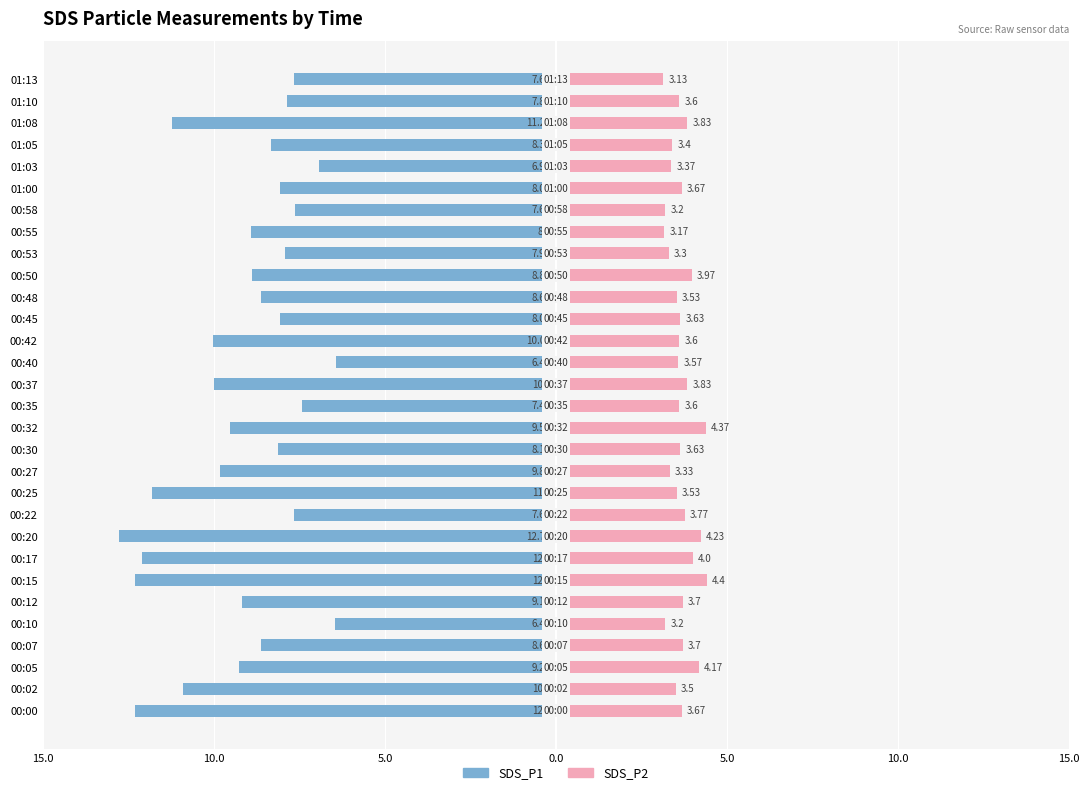

The value of SDS_P2 at 01:08 is 6.8. True or false?

False